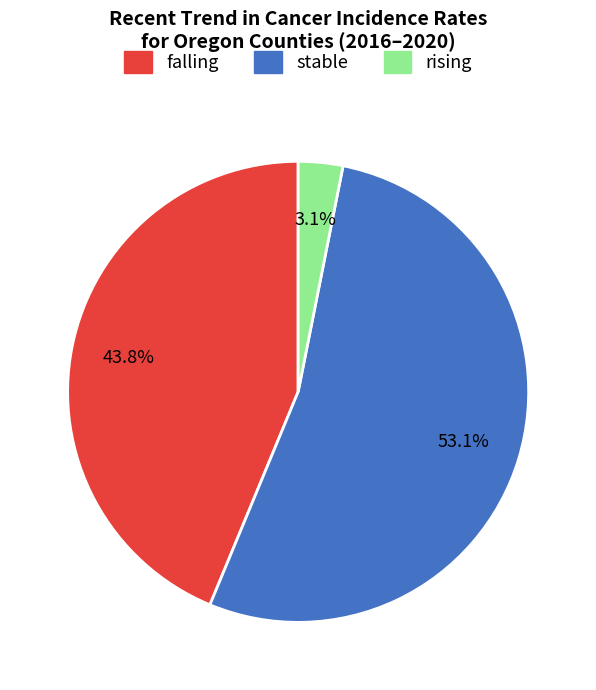

Which category accounts for the majority?

stable